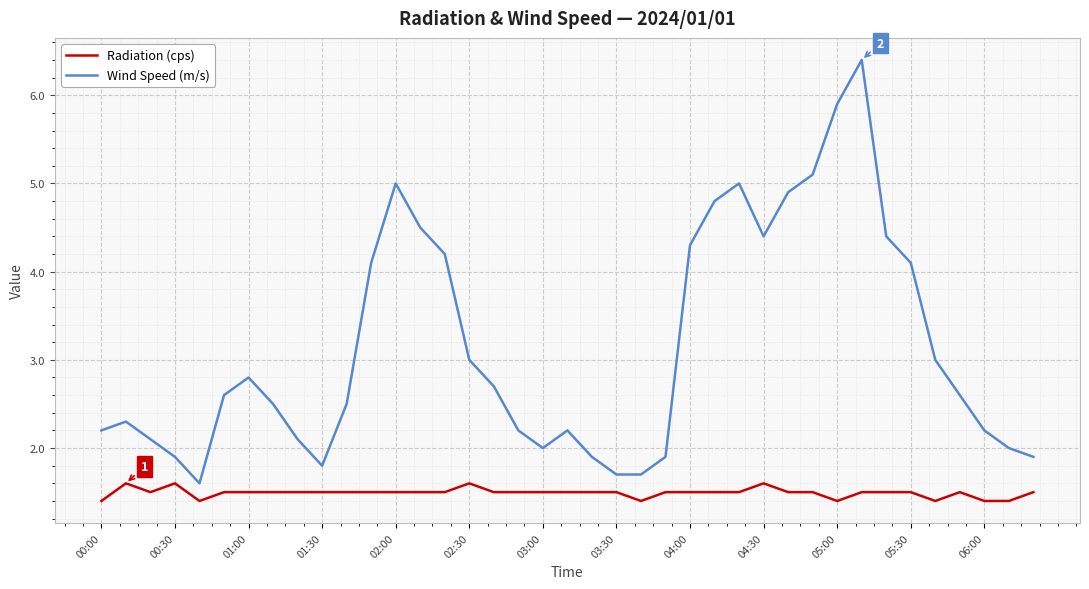

Which series has the widest spread of values?

Wind Speed (m/s)